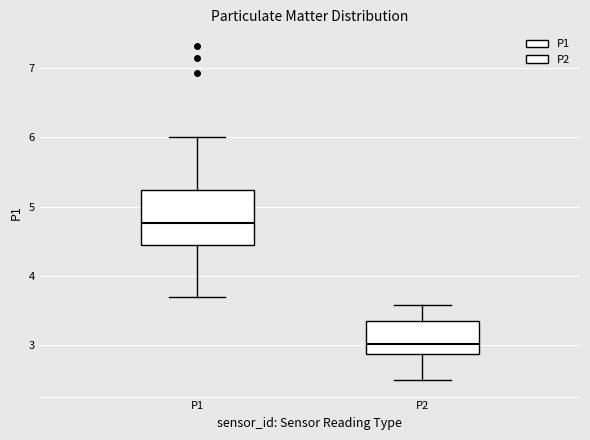

Where does the upper whisker of the box for P2 end on the y-axis? The values are not printed on the chart, so give them approximately, as read against the axis.

3.6